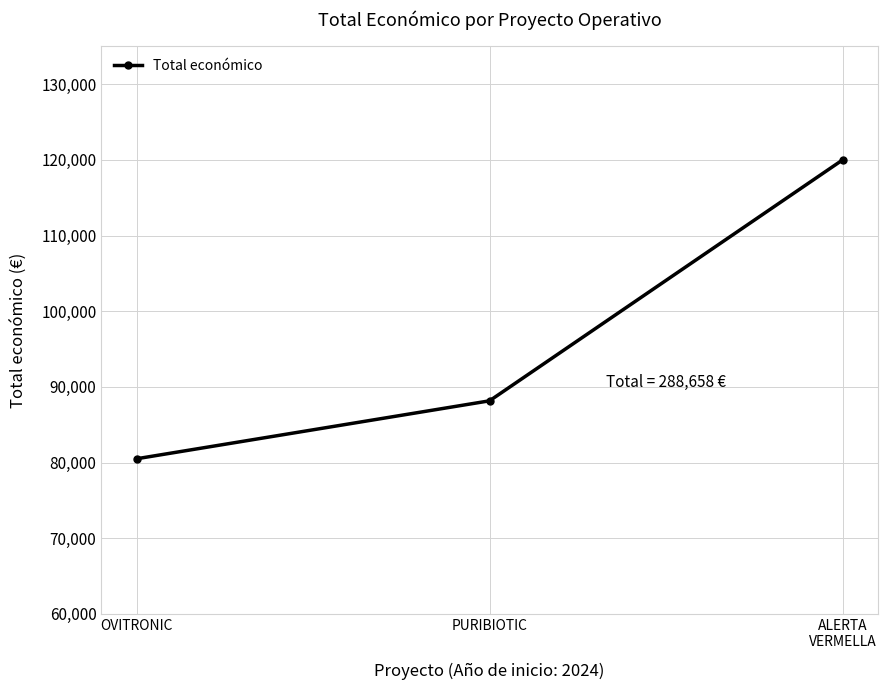

Which category has the highest value across all series?

ALERTA
VERMELLA